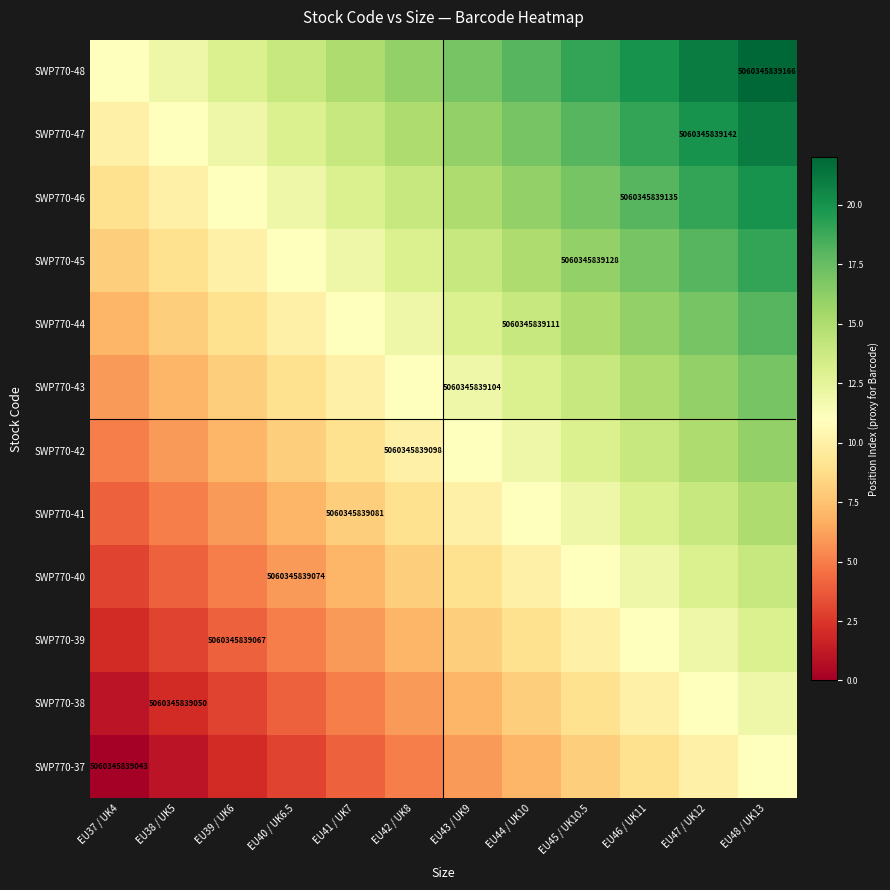

True or false: SWP770-43 has a value of 5060345839104 at EU43 / UK9.

True